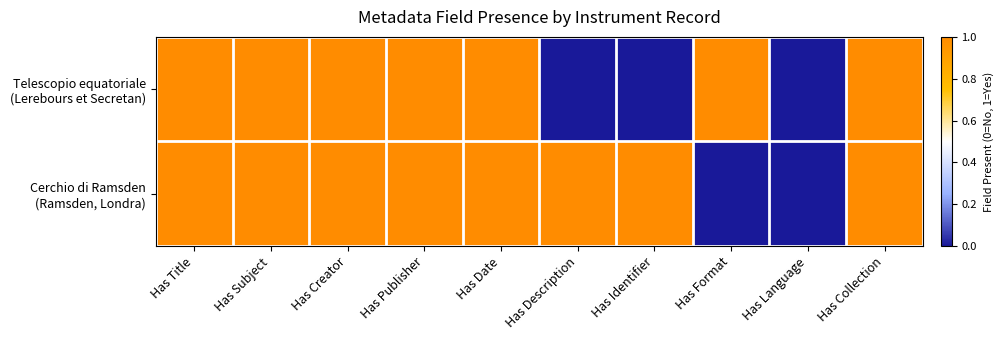

Which label corresponds to the smallest value in the chart?

Has Description